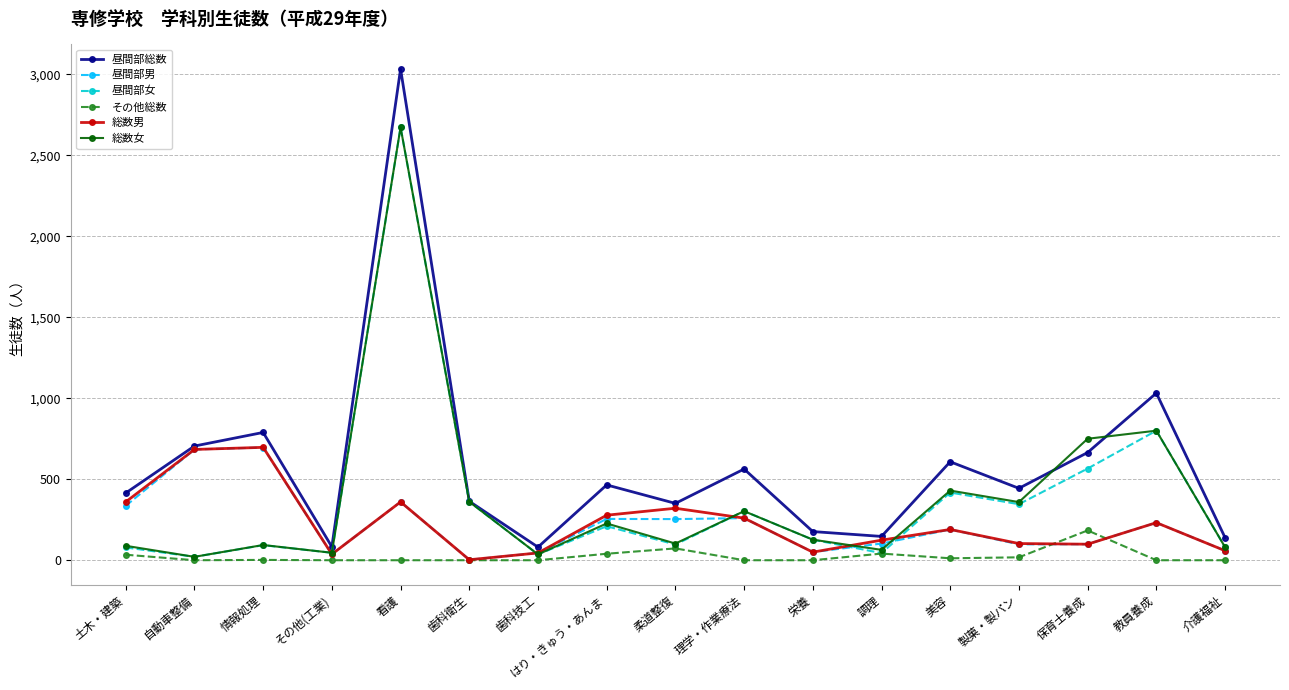

What is the sum of all 総数女 values?

6564